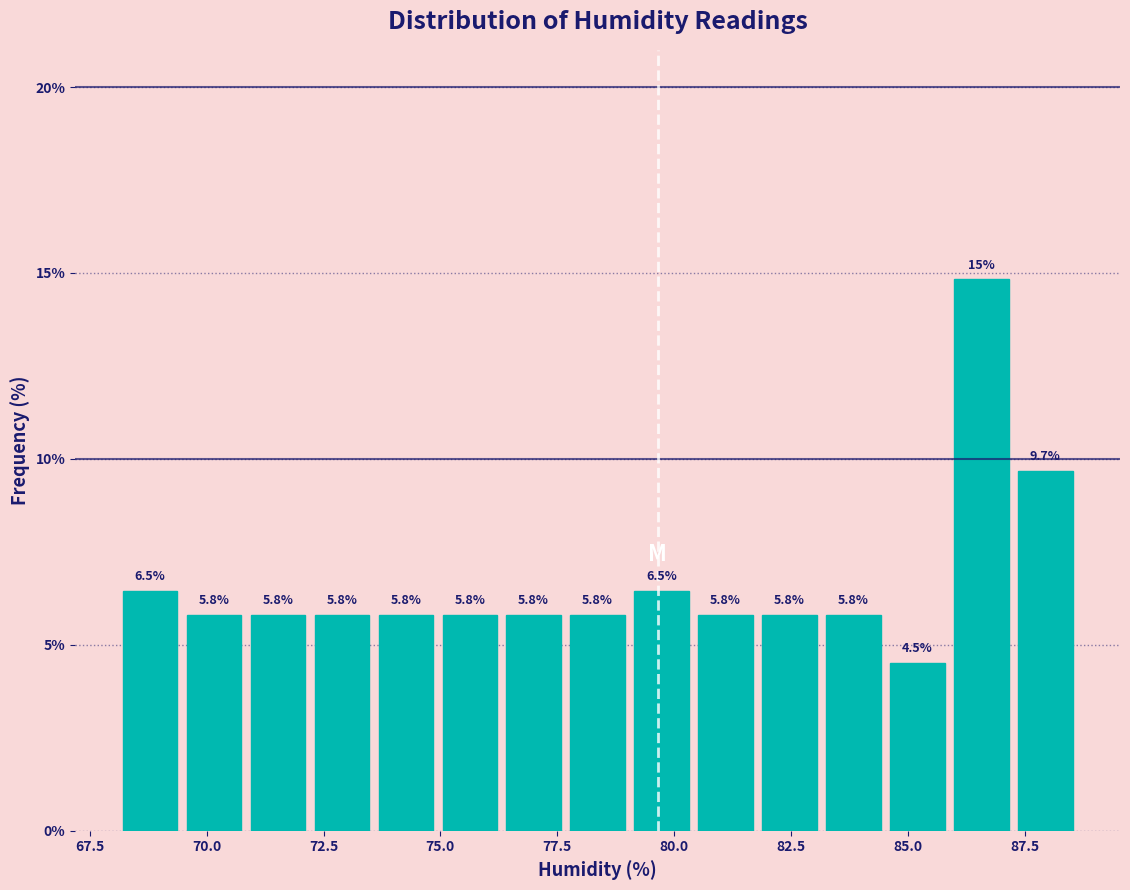

Around what value on the x-axis is the tallest bar? Give the approximate position of its centre, as read against the axis.

86.5